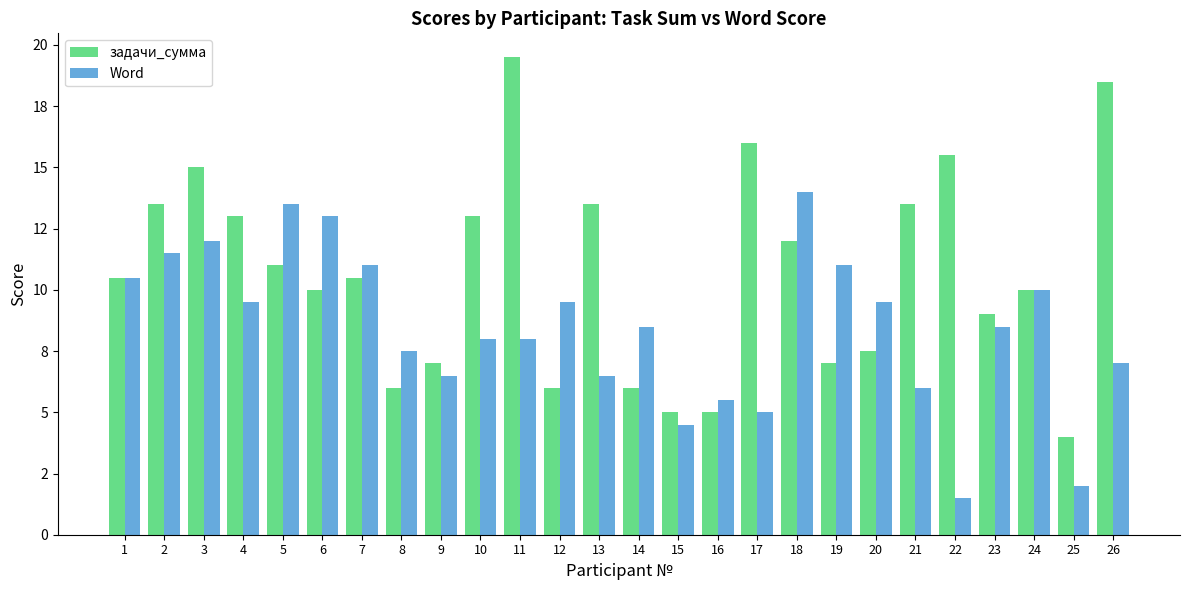

Between 15 and 20, which series saw the biggest shift?

Word